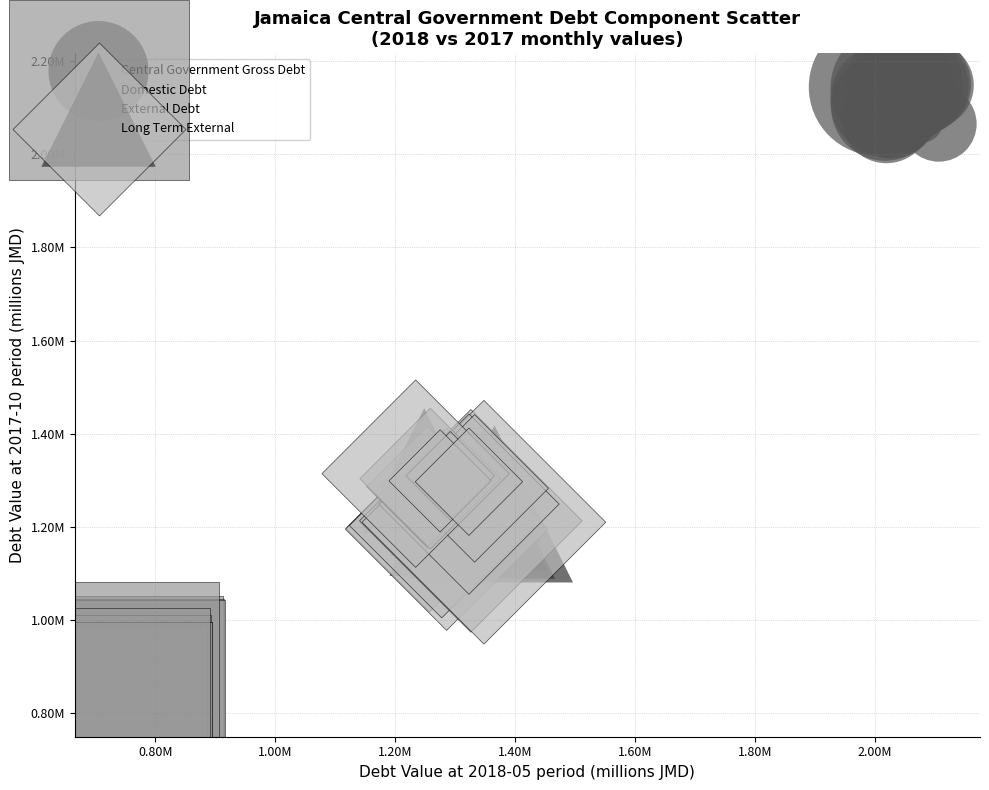

Which series has the largest Y range (max minus min)?

Long Term External